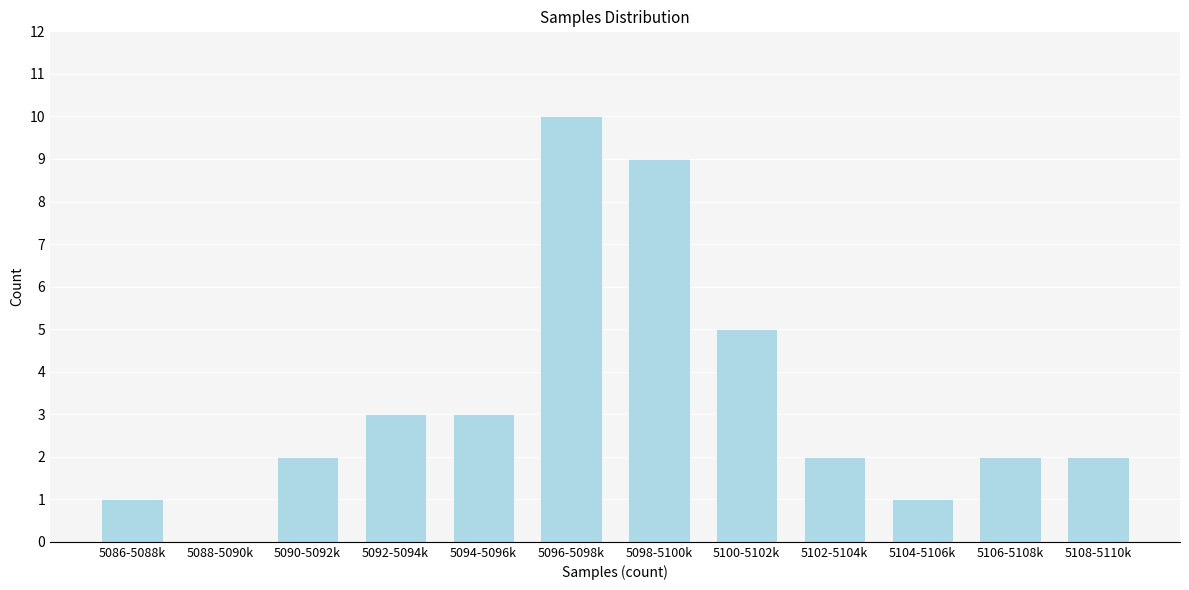

Reading right to left, transcribe all the data shown in this chart.

5108-5110k=2	5106-5108k=2	5104-5106k=1	5102-5104k=2	5100-5102k=5	5098-5100k=9	5096-5098k=10	5094-5096k=3	5092-5094k=3	5090-5092k=2	5088-5090k=0	5086-5088k=1